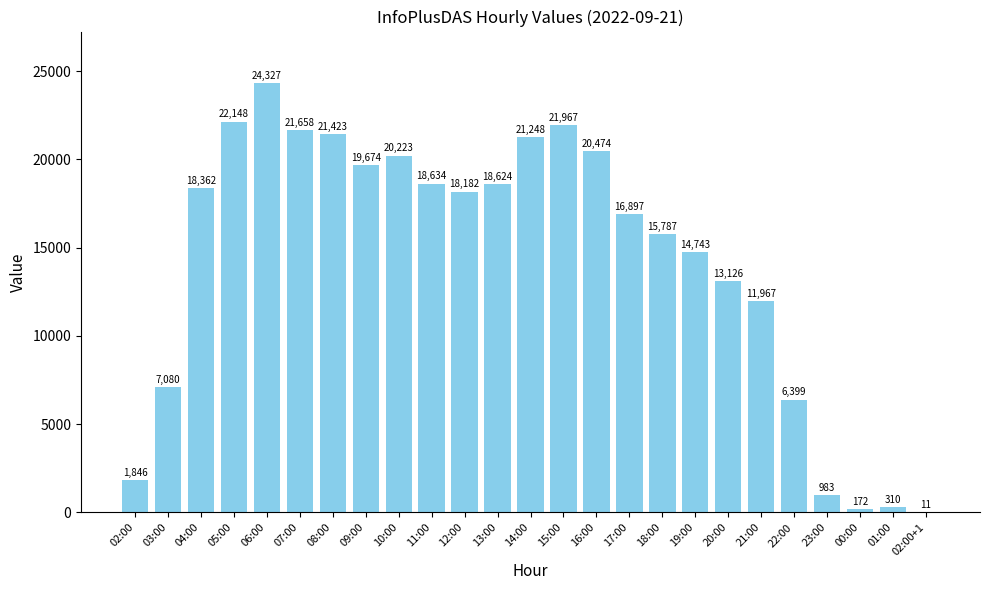

Where does the data first go above 18182?

04:00